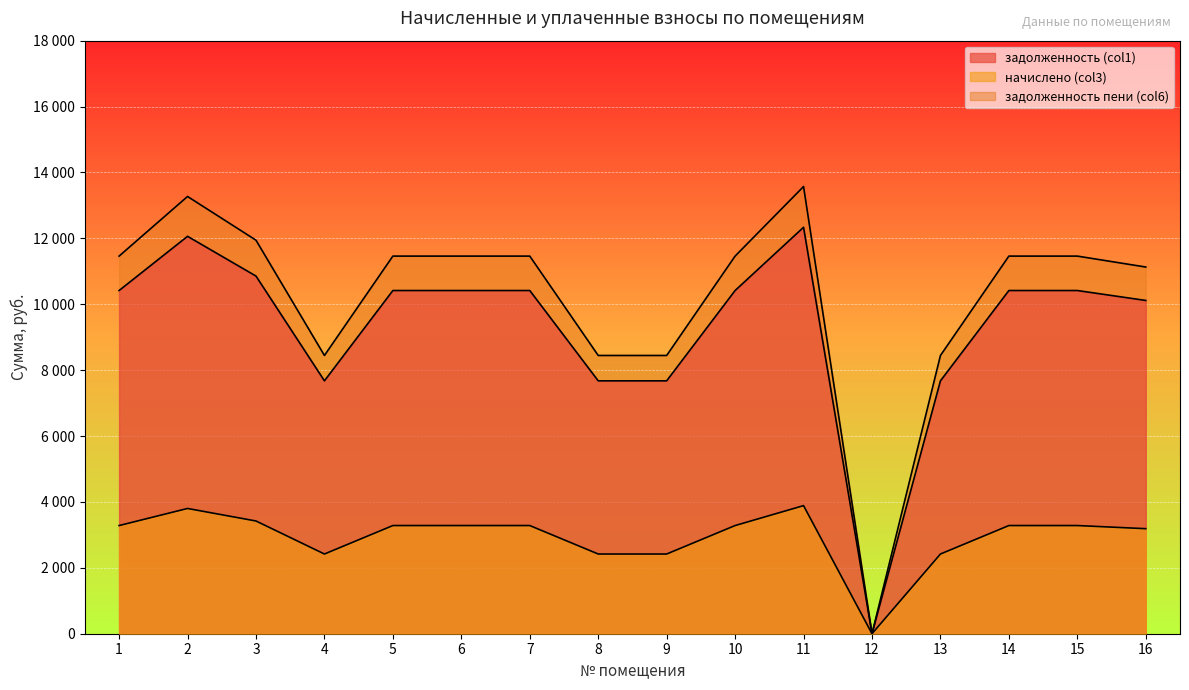

What is the value of the задолженность пени (col6) point at the 4th from the left?

8445.2